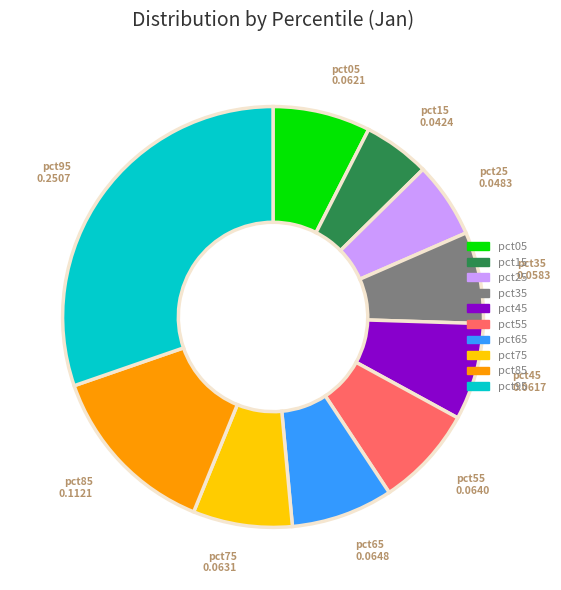

Which slice is the smallest?

pct15